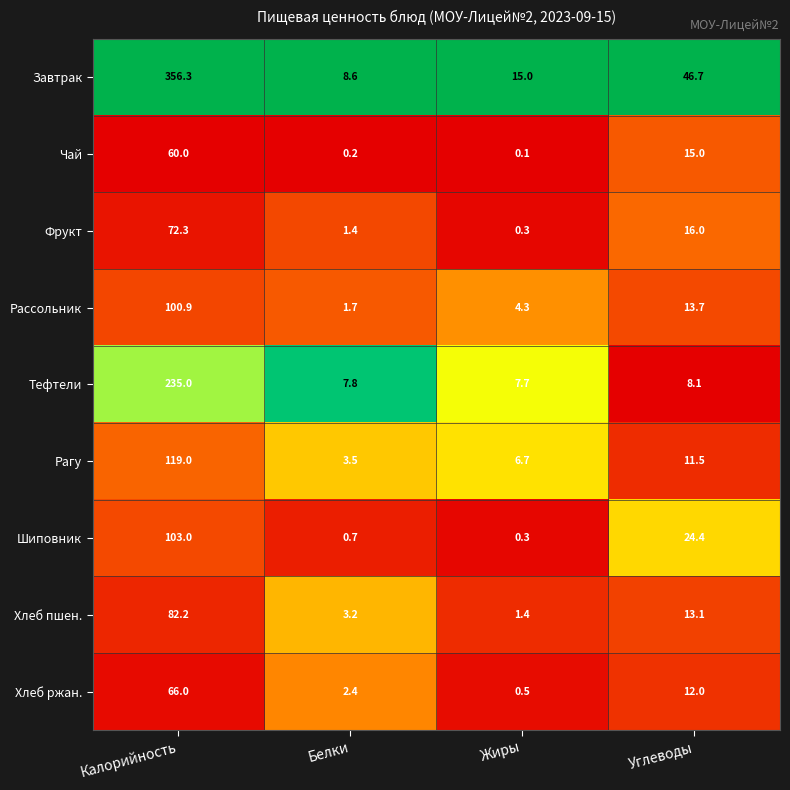

Count the number of categories in the chart.

4